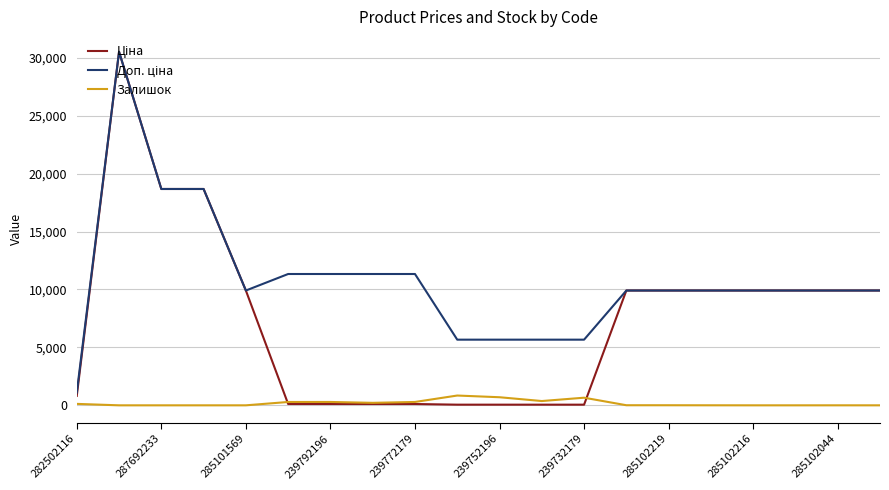

How many lines are shown in the chart?

3